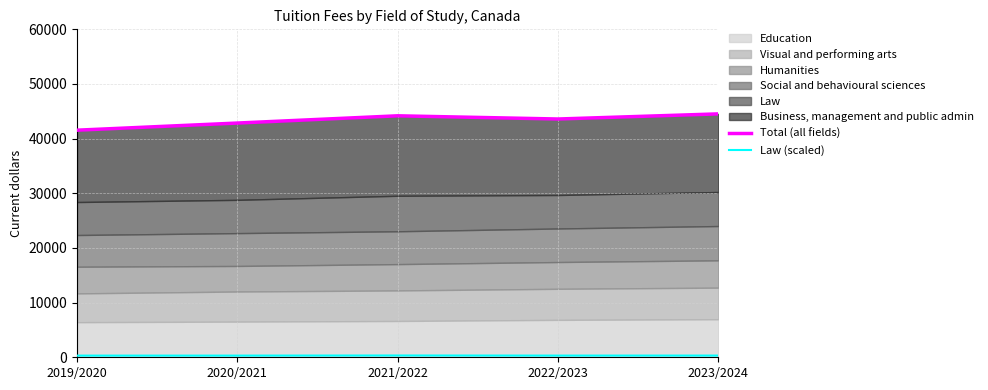

At which label does Total (all fields) first exceed 43593?

2021/2022